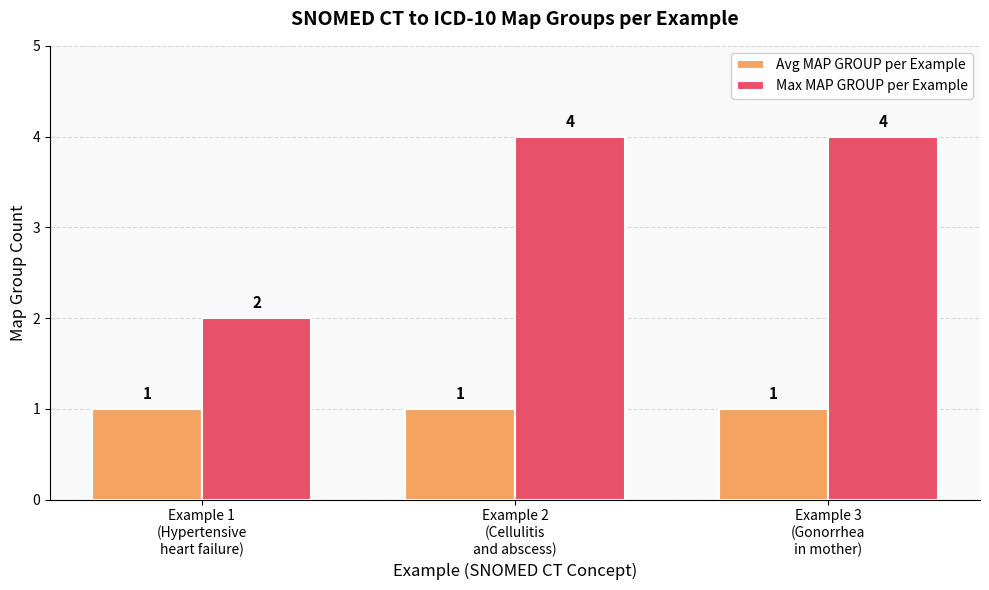

Rank the series at Example 2
(Cellulitis
and abscess) from highest to lowest value.

Max MAP GROUP per Example, Avg MAP GROUP per Example